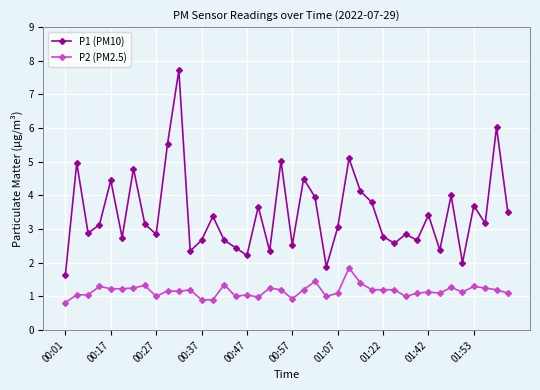

What is the minimum value shown in the chart?

0.8